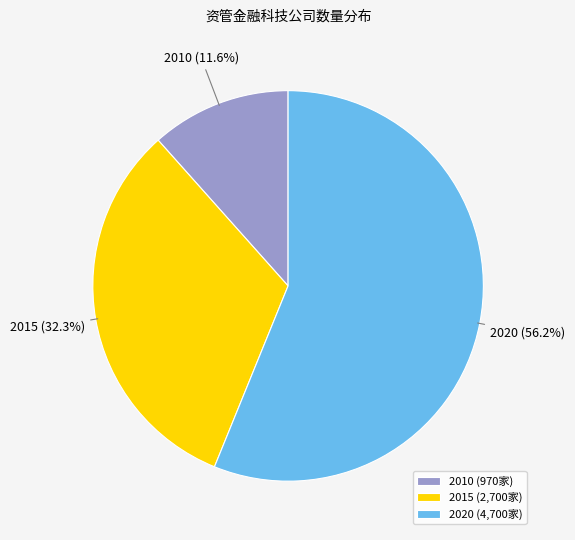

How many segments does this pie chart have?

3